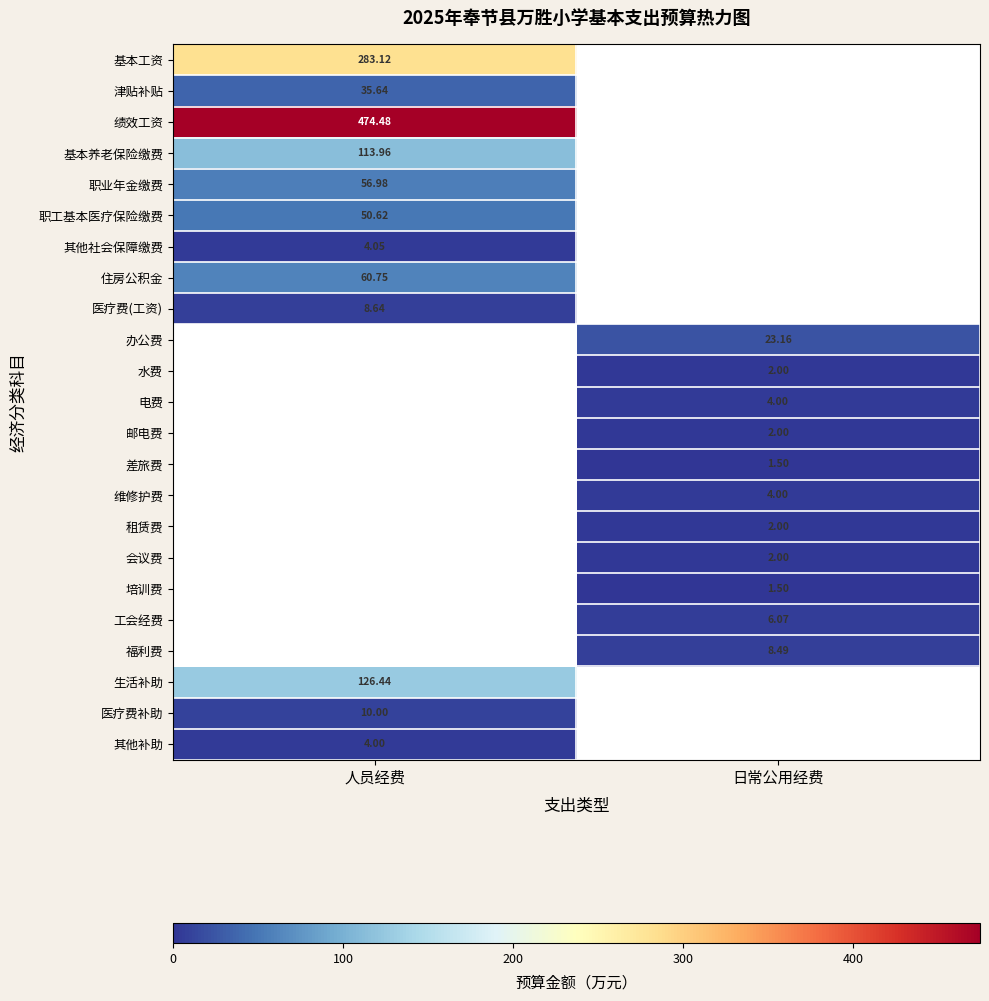

The value of 其他补助 at 人员经费 is 5.9. True or false?

False